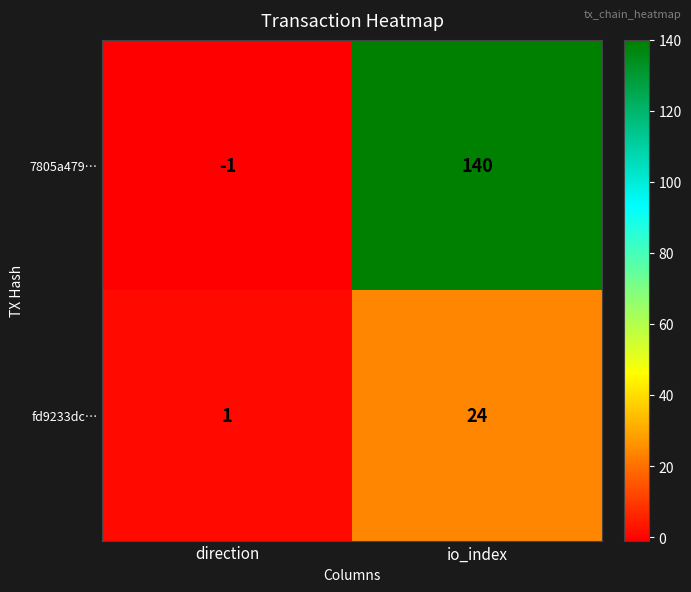

Is it true that 7805a479… equals -1 at direction?

True